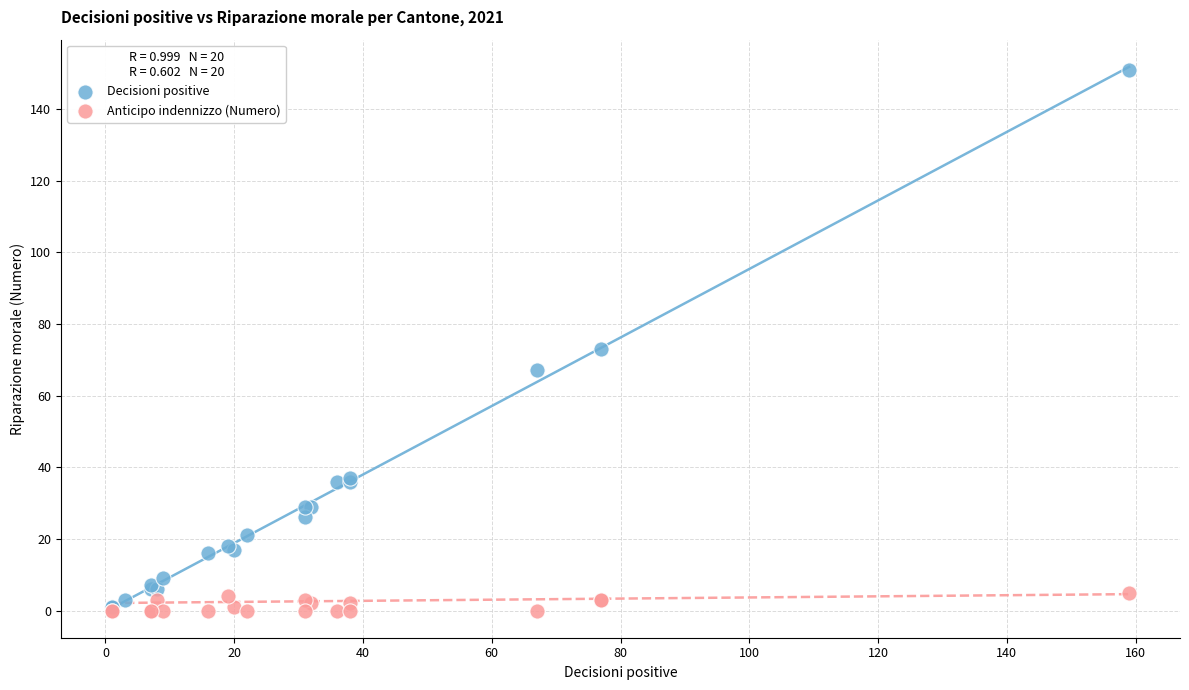

Which series reaches the maximum Y coordinate?

Decisioni positive